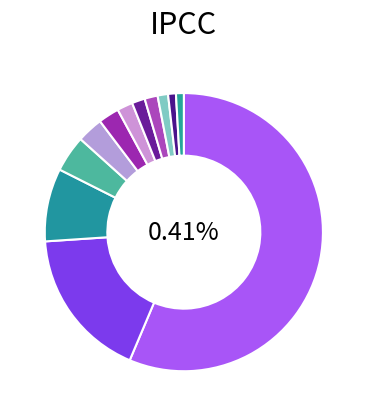

To the nearest percent, what percentage of the pie is 31?

1%